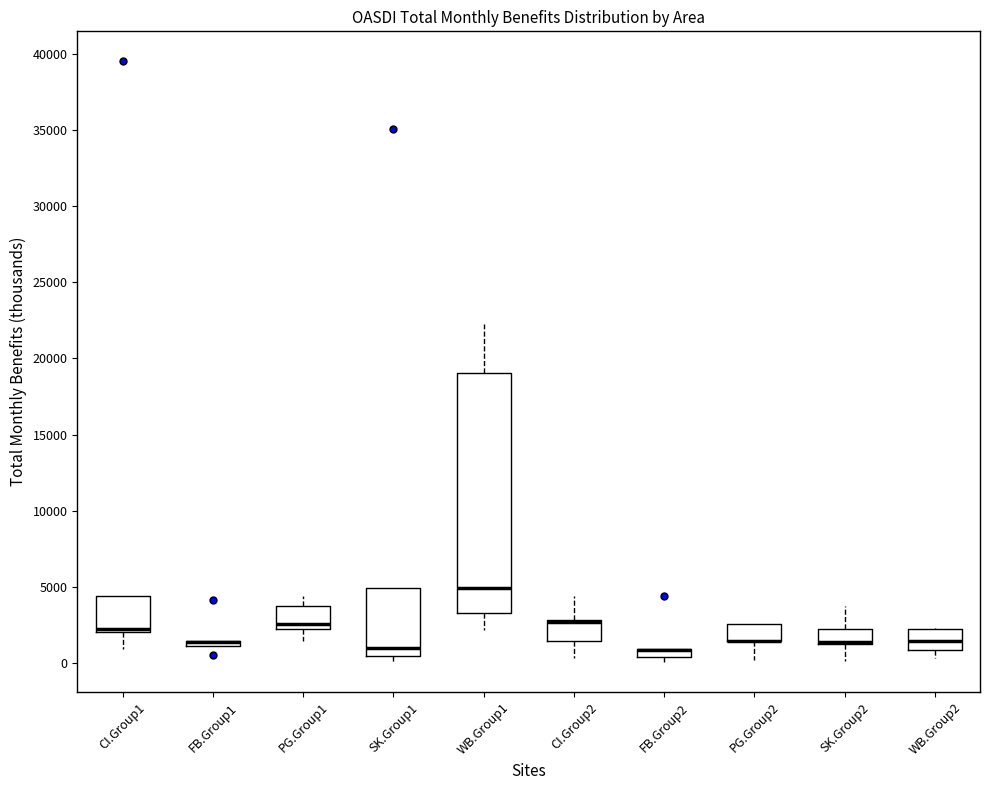

Where is the lower edge of the box for PG.Group2 on the y-axis? The values are not printed on the chart, so give them approximately, as read against the axis.

1500